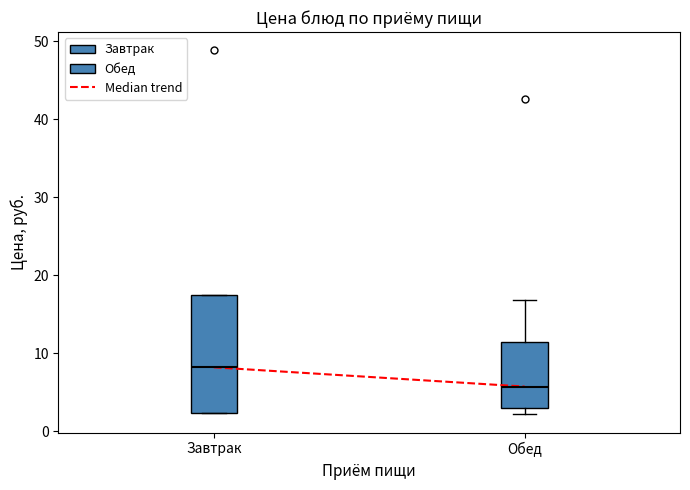

Reading left to right, transcribe this box plot: for each box, give where its median line is, the range the box spans, and where its two whiskers end, as read against the y-axis. The values are not printed on the chart, so give them approximately, as read against the axis.

Завтрак: median 8, box 2 to 17, whiskers 2 to 17
Обед: median 6, box 3 to 11, whiskers 2 to 17